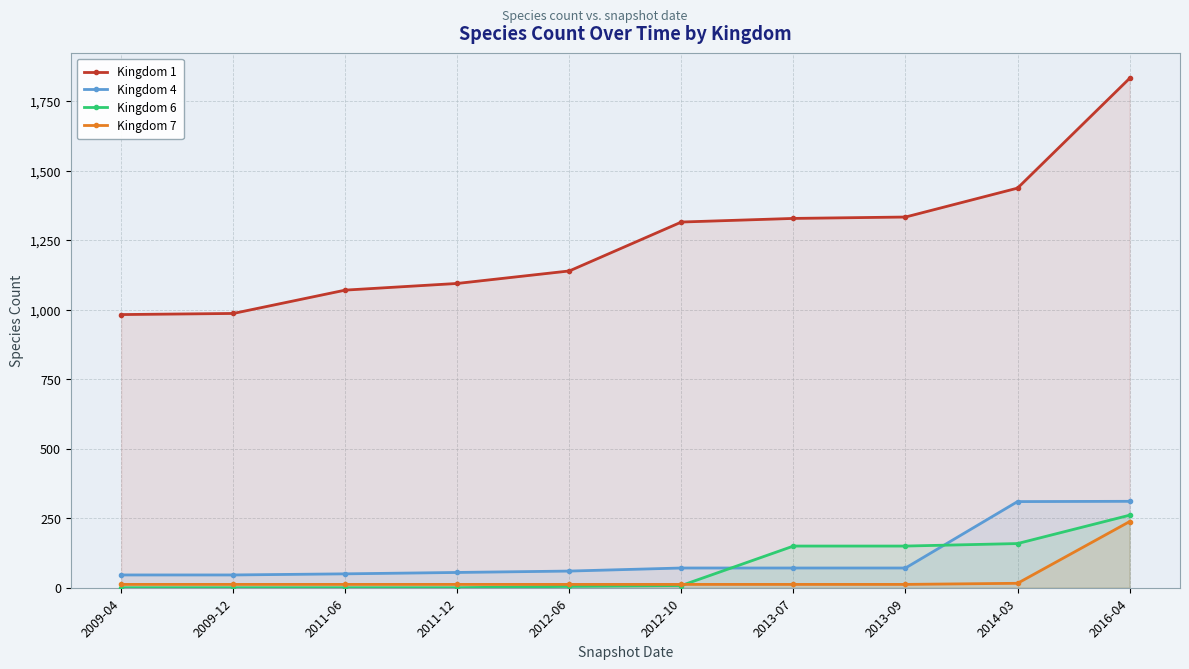

Between which two adjacent categories do Kingdom 6 and Kingdom 7 first intersect?

2012-10 and 2013-07